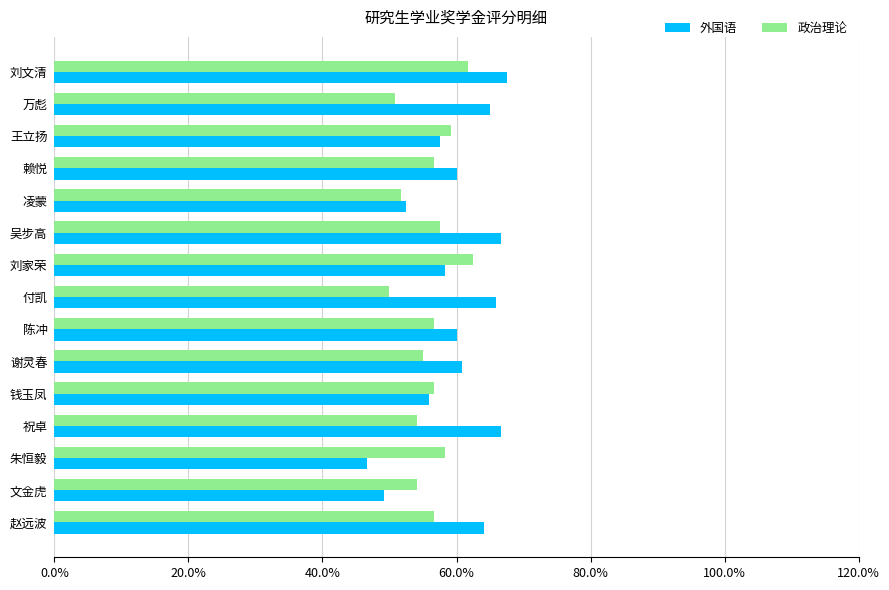

What are all the series names shown in the legend?

外国语, 政治理论